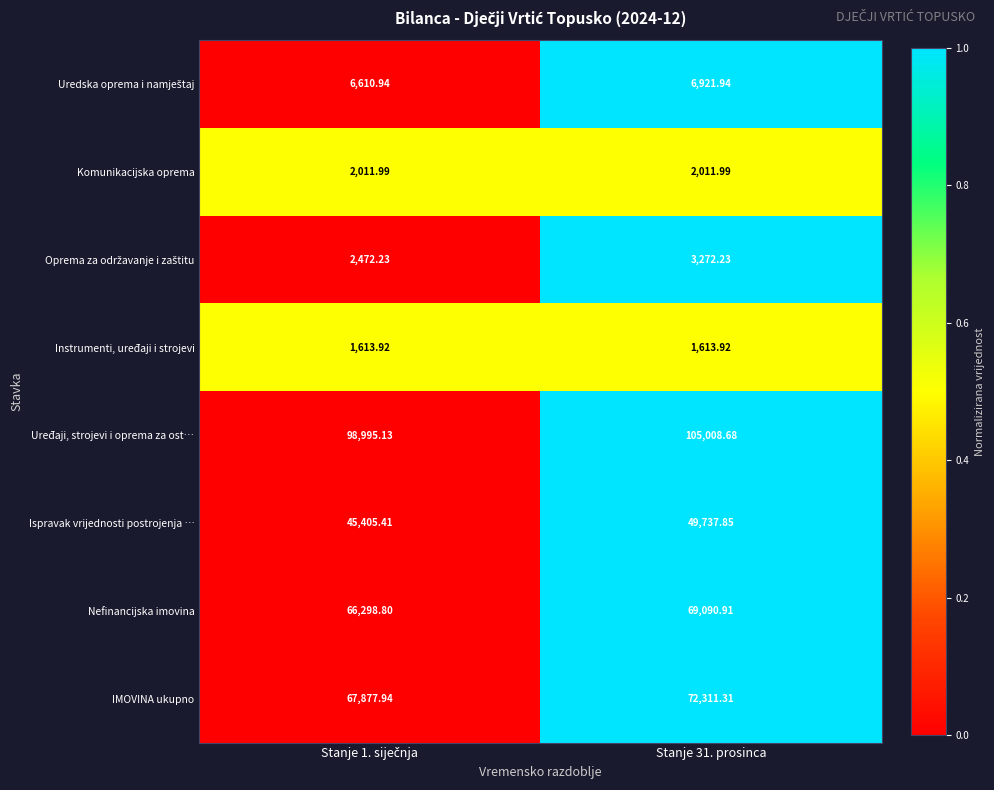

Which series has the widest spread of values?

Uređaji, strojevi i oprema za ost…